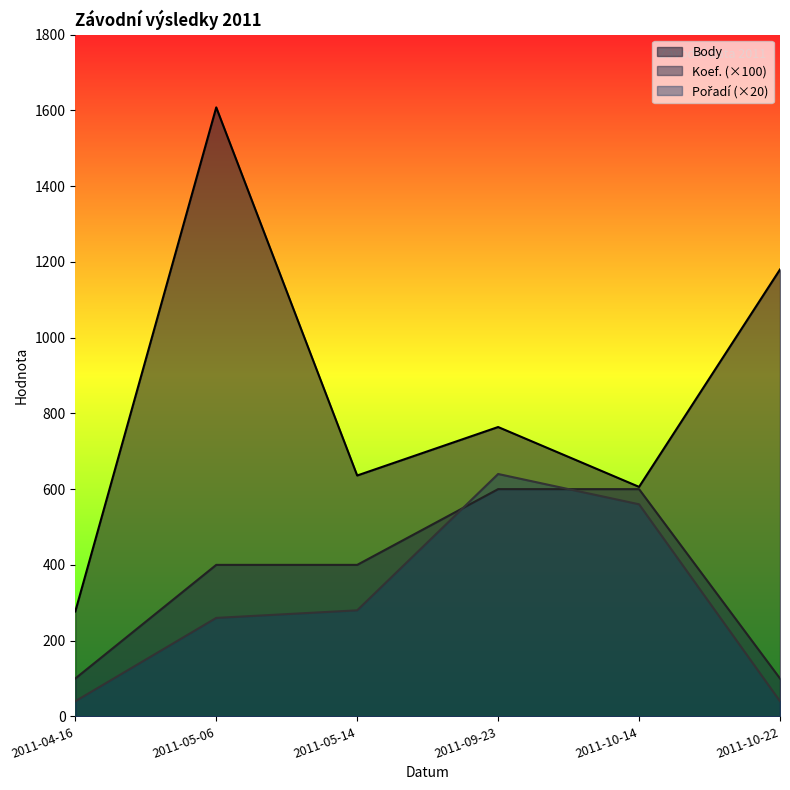

What position from the left is 2011-09-23?

4